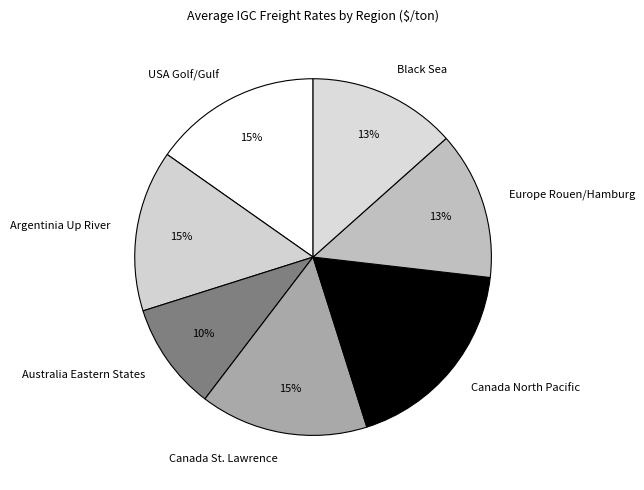

To the nearest percent, what is the combined percentage of Canada North Pacific and Argentinia Up River?

33%